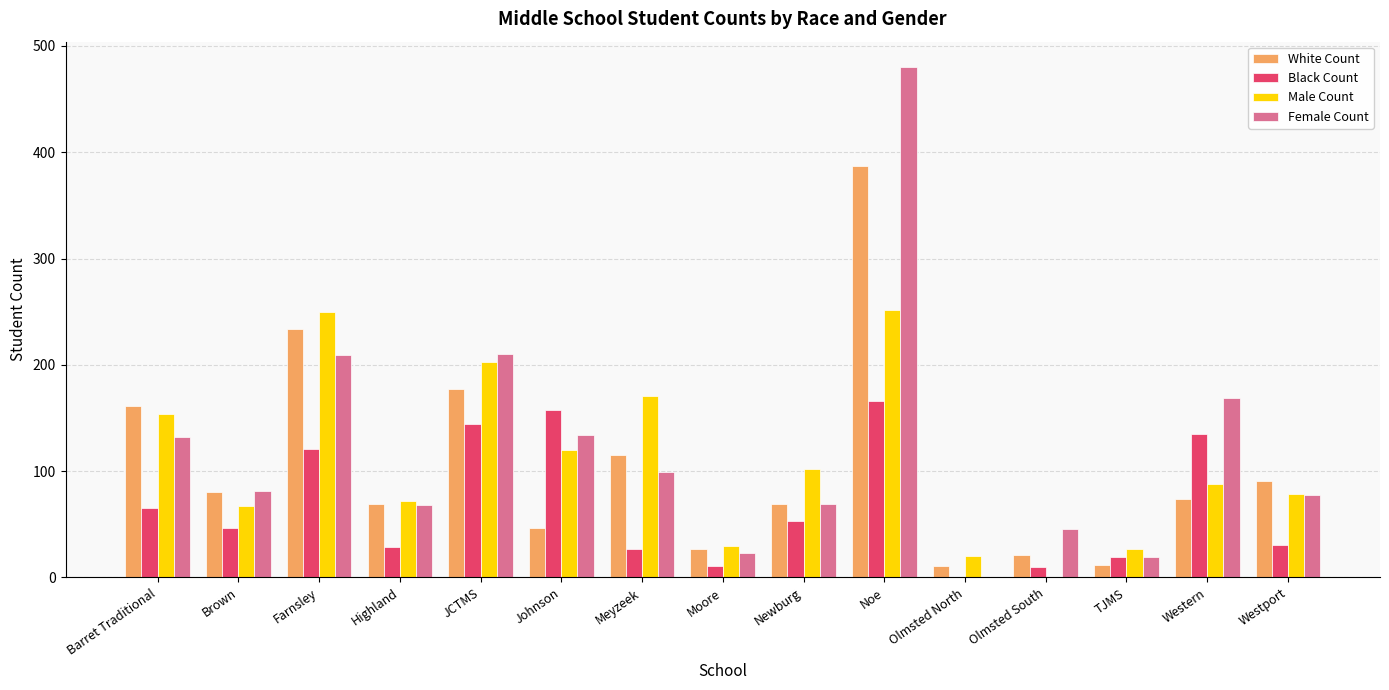

At which category is the sum across all series the highest?

Noe